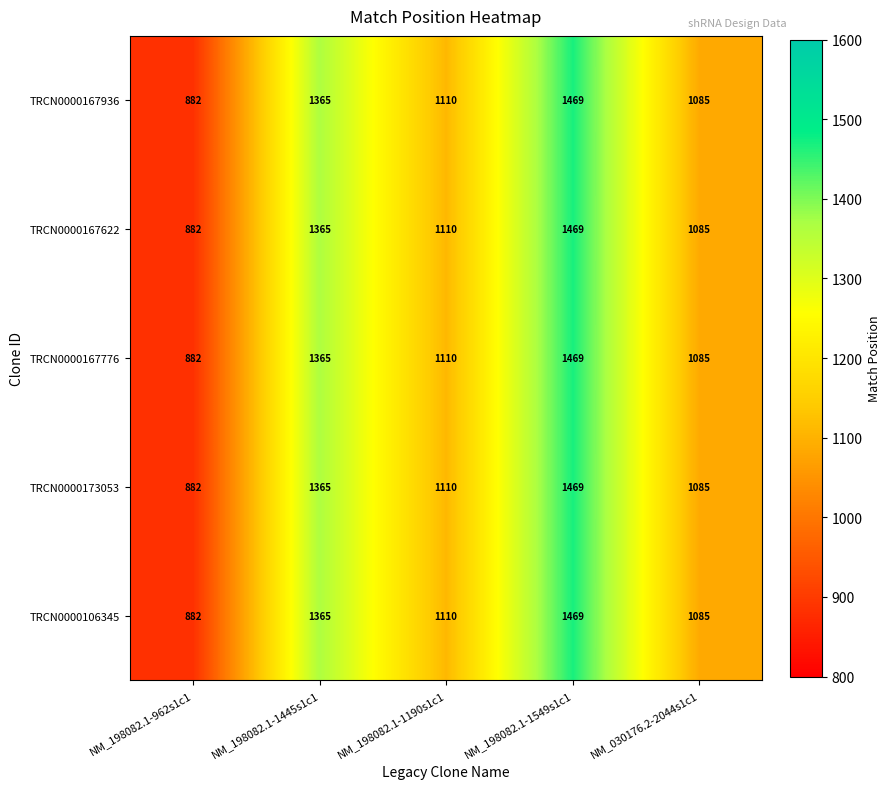

Read the TRCN0000167936 value at NM_198082.1-1190s1c1, to the nearest 10.

1110